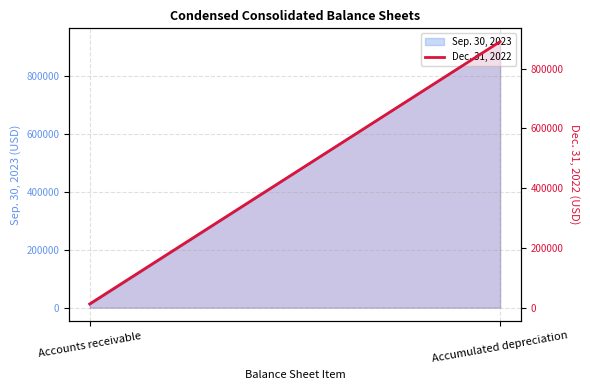

Read the value at Accounts receivable, to the nearest 50.

12550